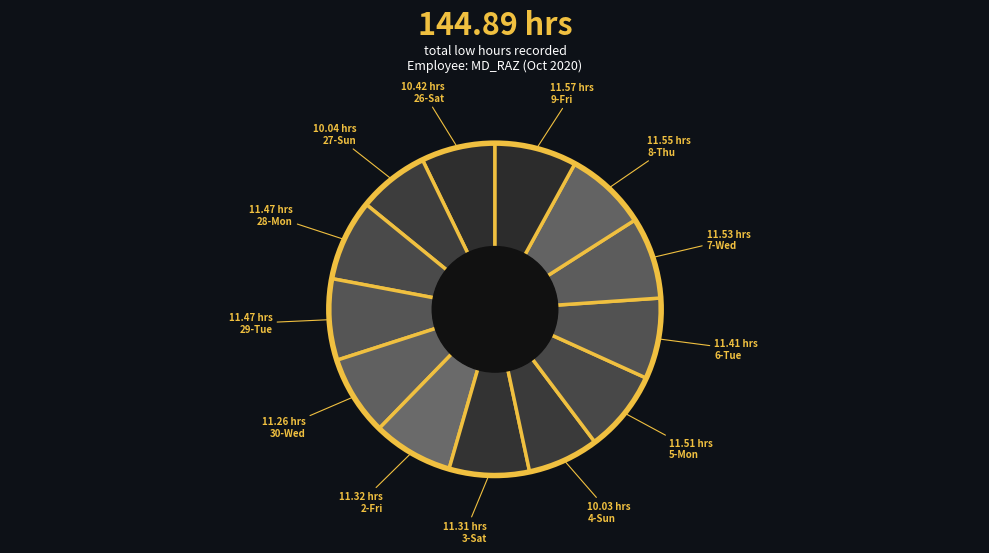

What percentage is the 27-Sun slice, to the nearest percent?

7%